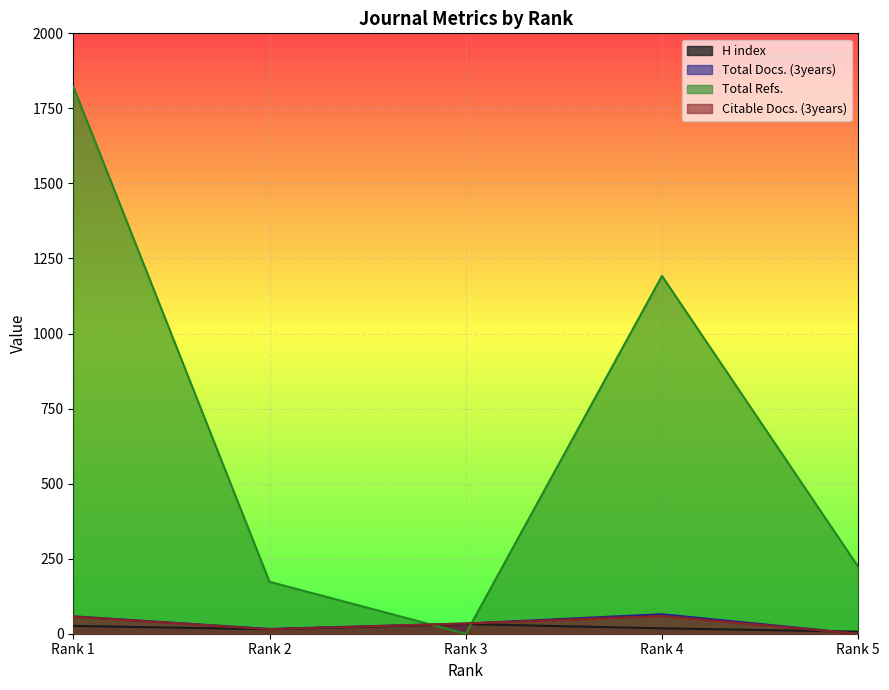

Does the chart display data point markers on the line(s)?

No